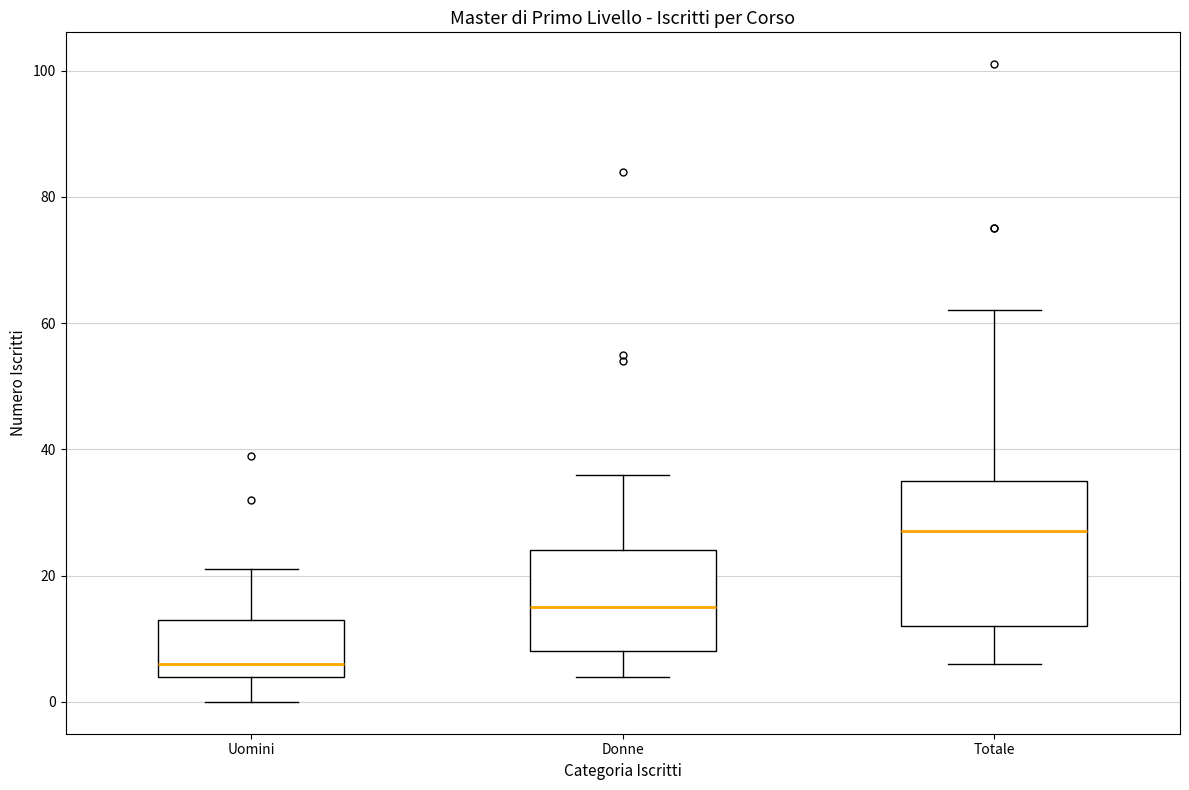

Comparing the boxes themselves (not the whiskers), which one is the tallest?

Totale